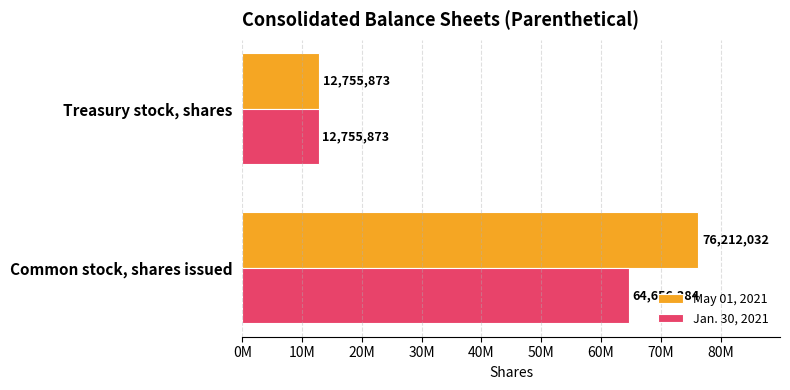

How many data points does each series have?

2